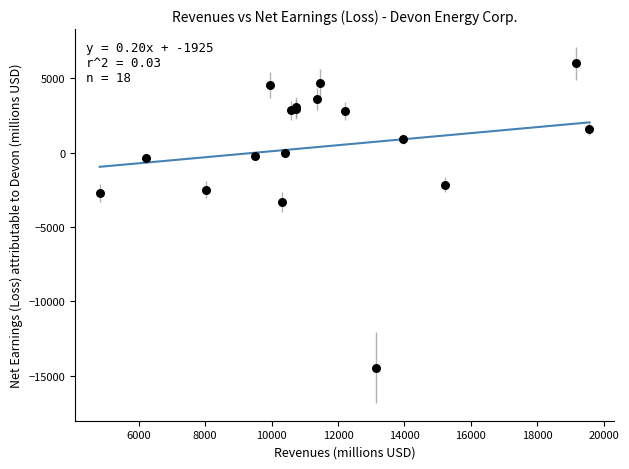

What Y value in the scatter plot is closest to -4219?

-3302